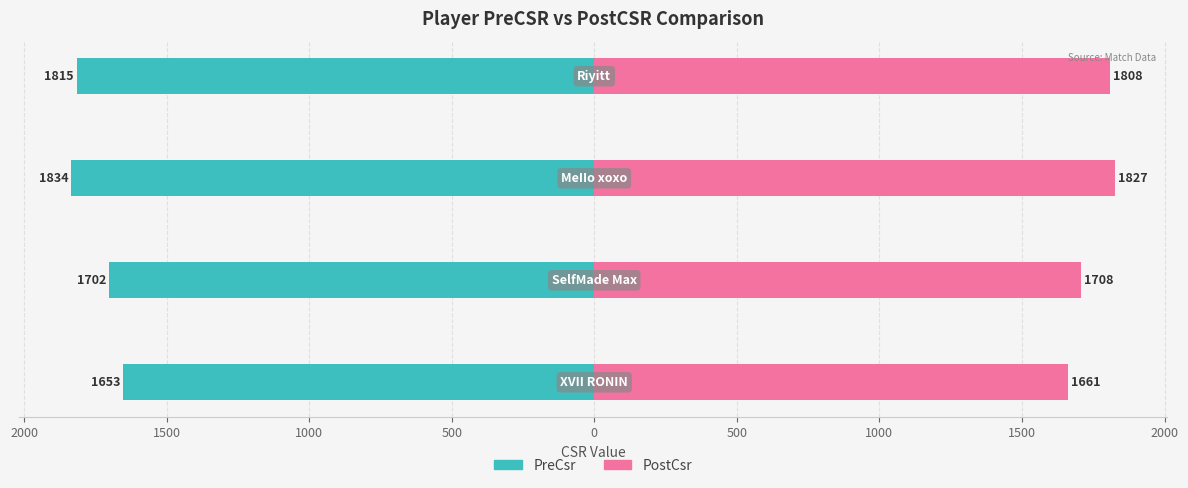

The value of PostCsr at 1000 is 1210. True or false?

False